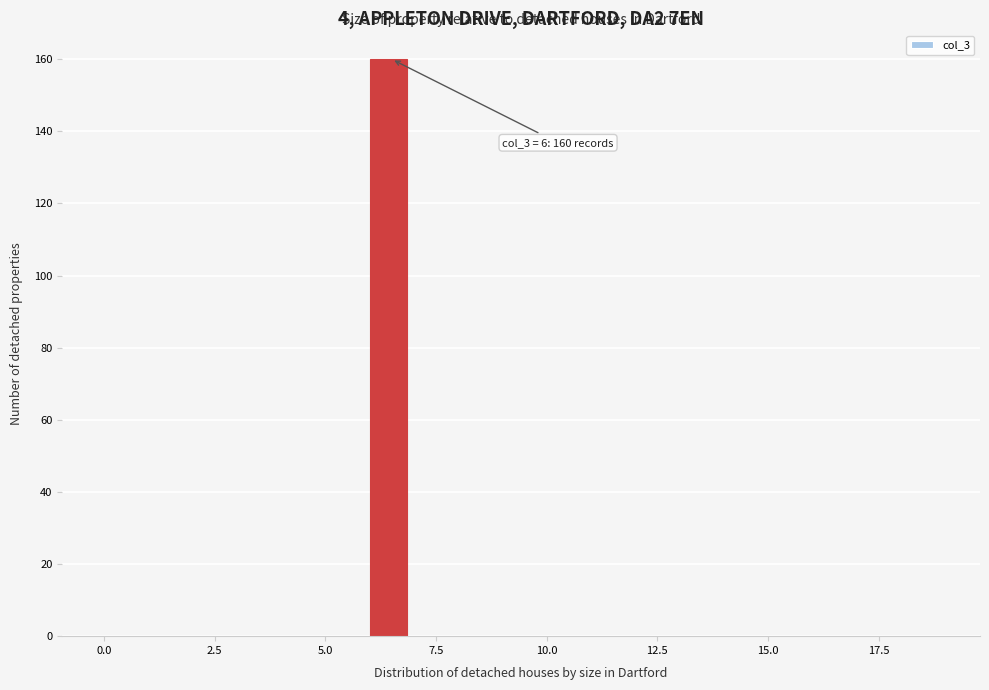

Around what value on the x-axis is the tallest bar? Give the approximate position of its centre, as read against the axis.

6.5